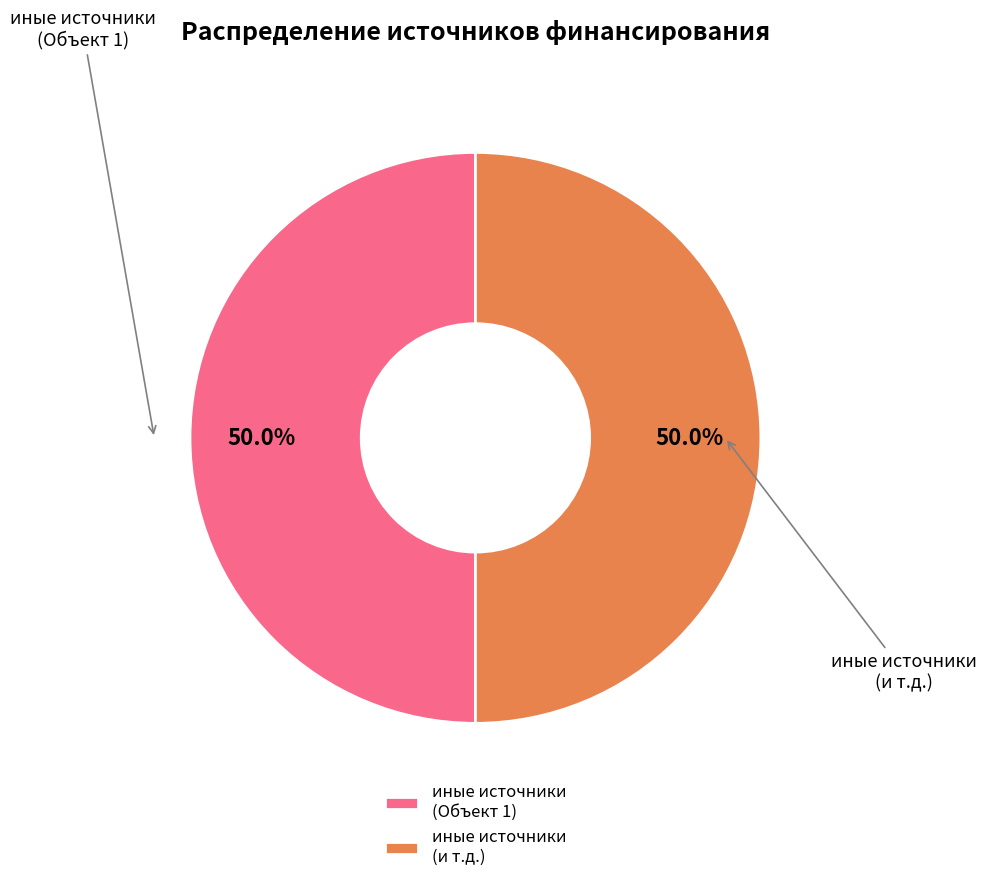

What is the ratio of the value at иные источники (Объект 1) to the value at иные источники (и т.д.)?

1.0